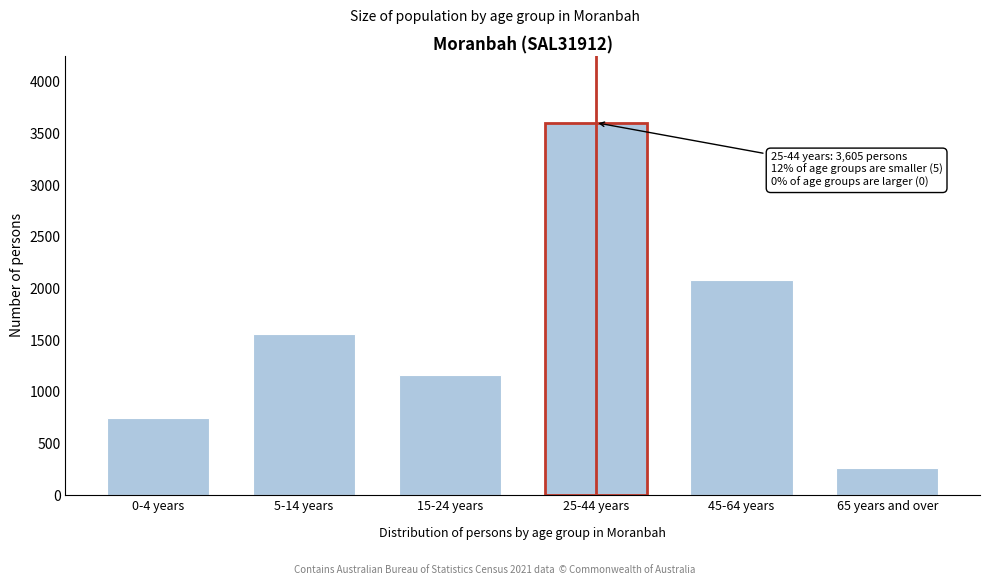

Reading right to left, what are all the values shown in this chart?

65 years and over=266	45-64 years=2086	25-44 years=3605	15-24 years=1163	5-14 years=1556	0-4 years=751